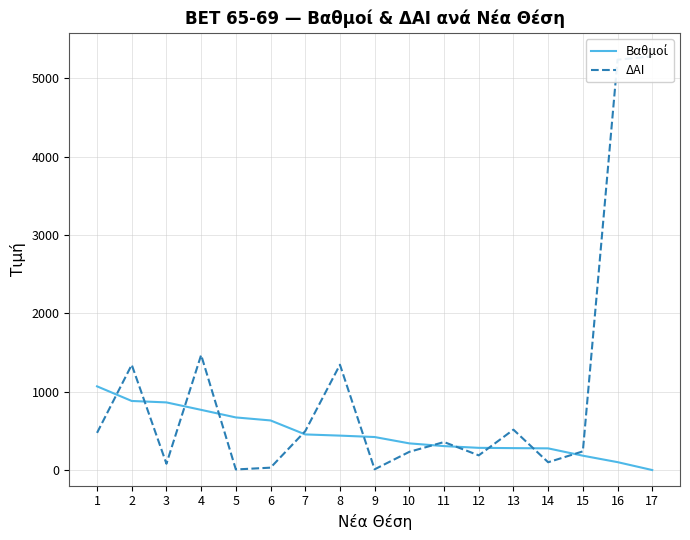

Between which two adjacent categories do ΔΑΙ and Βαθμοί first intersect?

1 and 2